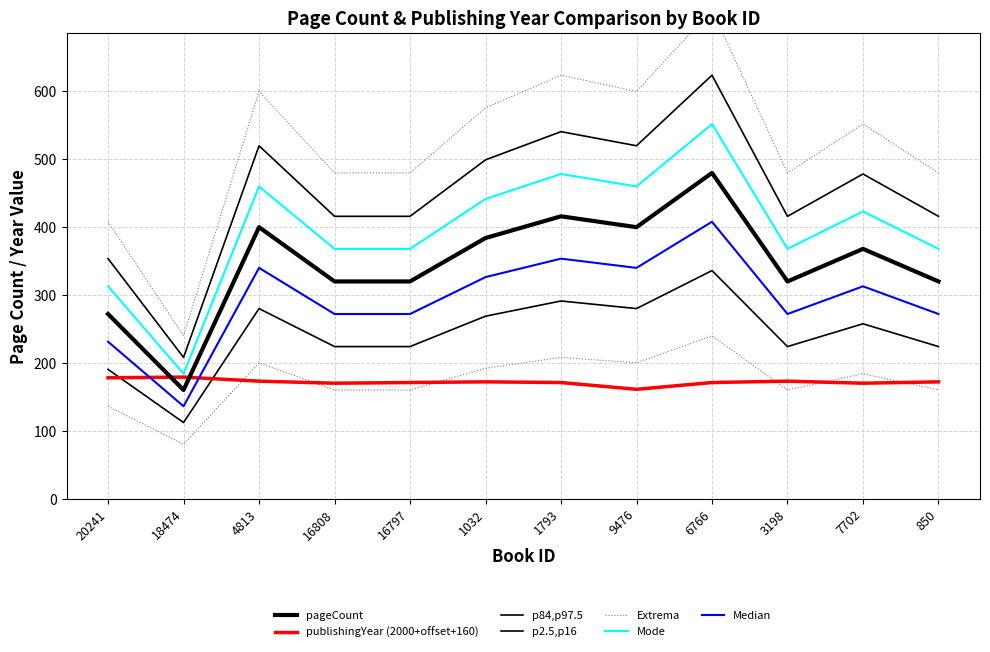

What is the difference between the highest and lowest values at 4813?

227